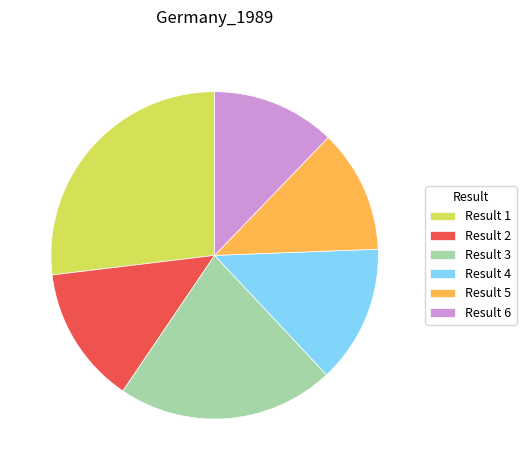

What is the ratio of the value at Result 3 to the value at Result 6?

1.8